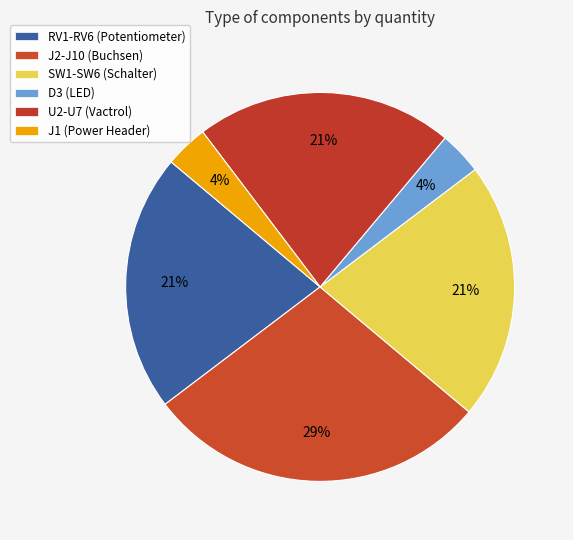

Is it true that J1 (Power Header) is 4% of the pie?

True